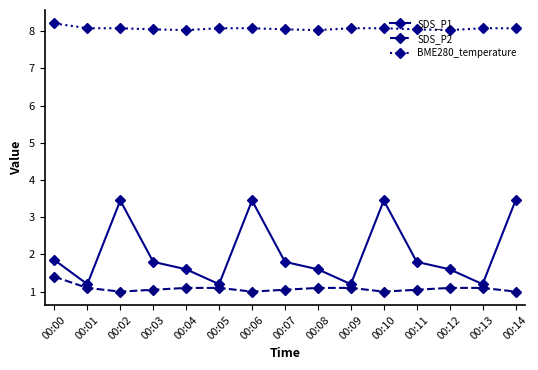

True or false: SDS_P2 and SDS_P1 intersect in this chart.

False